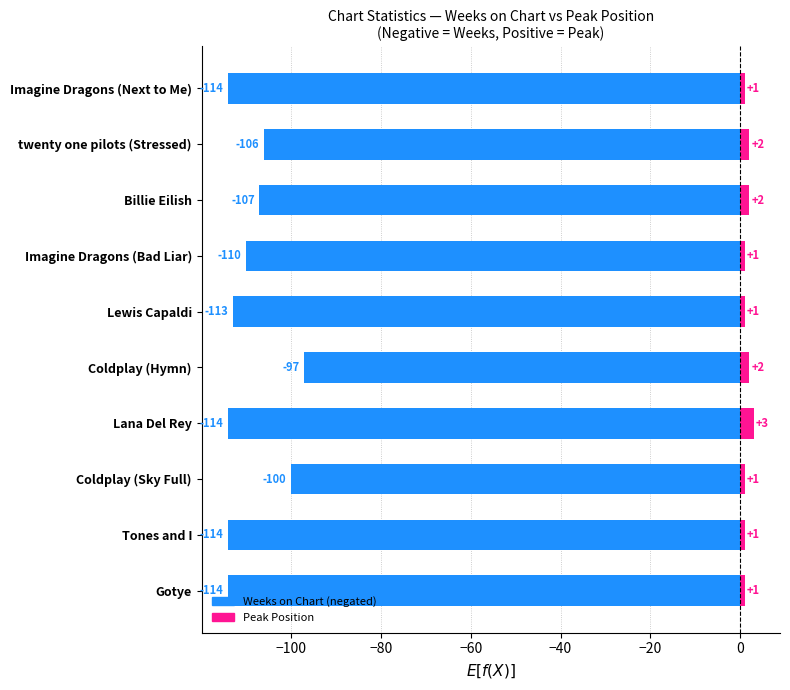

What is the spread (max minus min) of values at Tones and I?

115